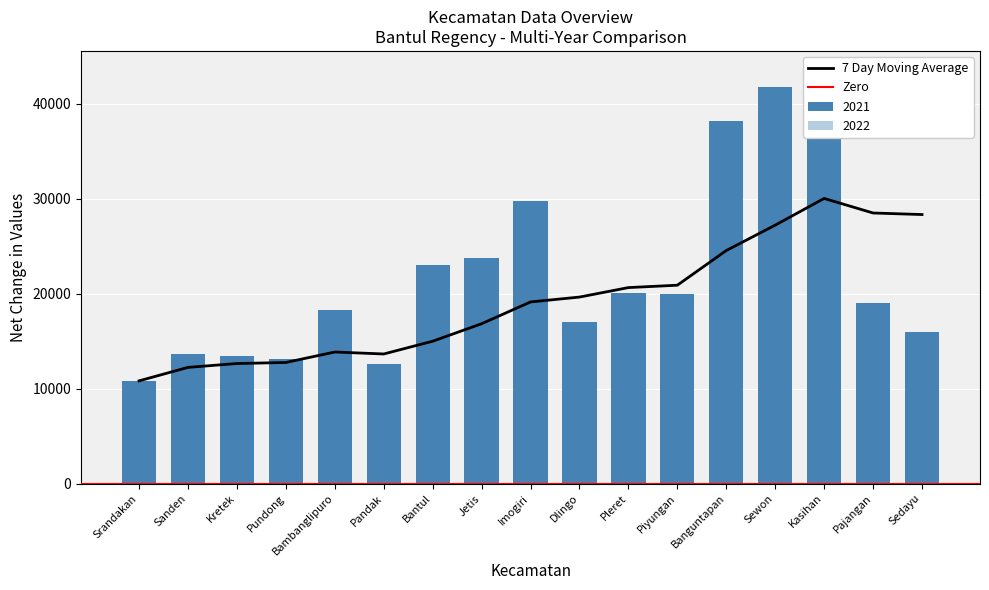

Reading left to right, list all the values displayed in this chart.

2021: 10820	13657	13466	13083	18273	12613	23060	23715	29736	17060	20076	20024	38187	41789	43412	18998	15924
2022: 10820	13657	13466	13083	18273	12613	23060	23715	29736	17060	20076	20024	38187	41789	43412	18998	15924